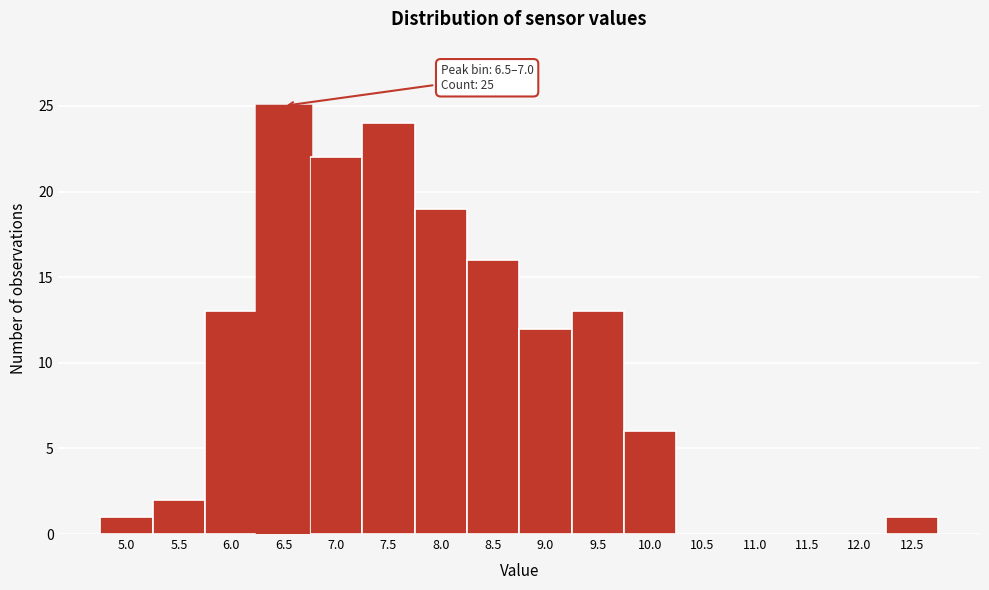

Reading left to right, what are all the values shown in this chart?

5.0=1	5.5=2	6.0=13	6.5=25	7.0=22	7.5=24	8.0=19	8.5=16	9.0=12	9.5=13	10.0=6	10.5=0	11.0=0	11.5=0	12.0=0	12.5=1